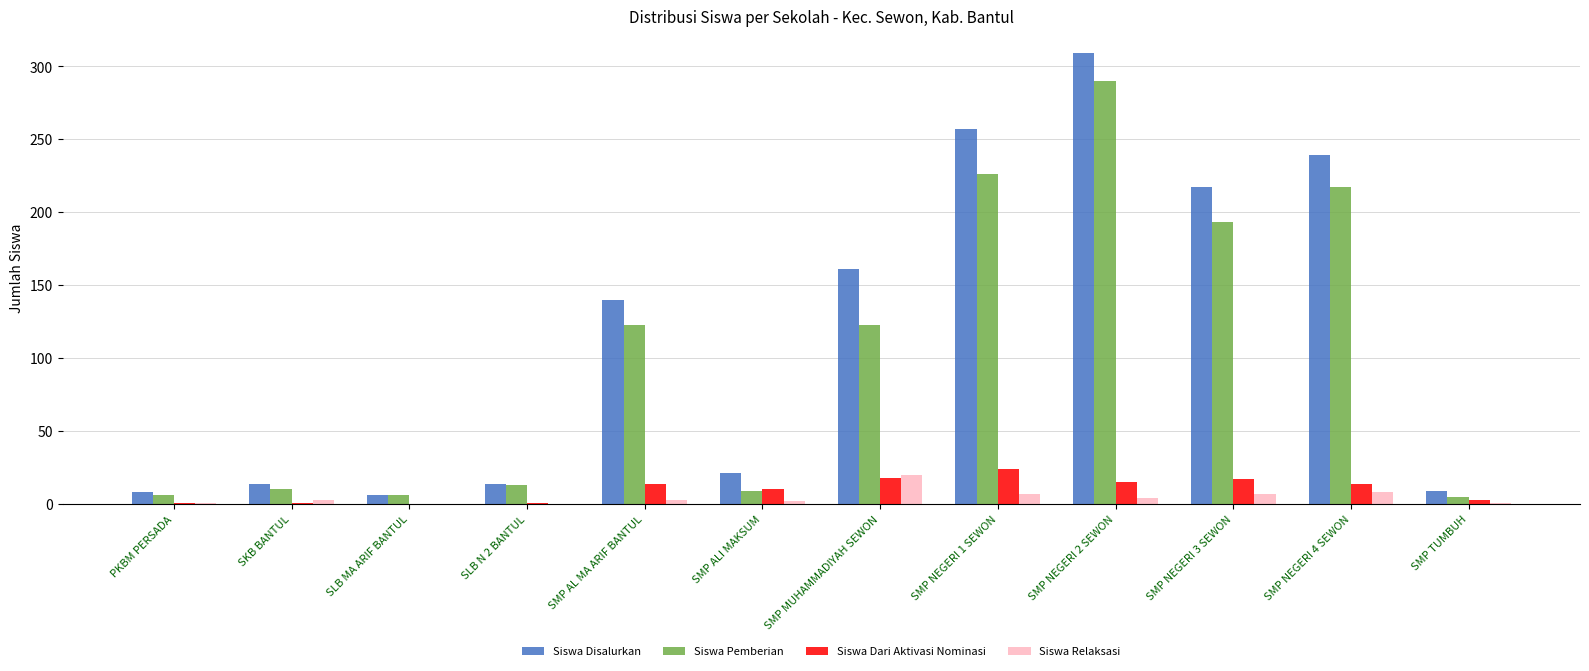

Between SKB BANTUL and SMP NEGERI 2 SEWON, which series saw the biggest shift?

Siswa Disalurkan